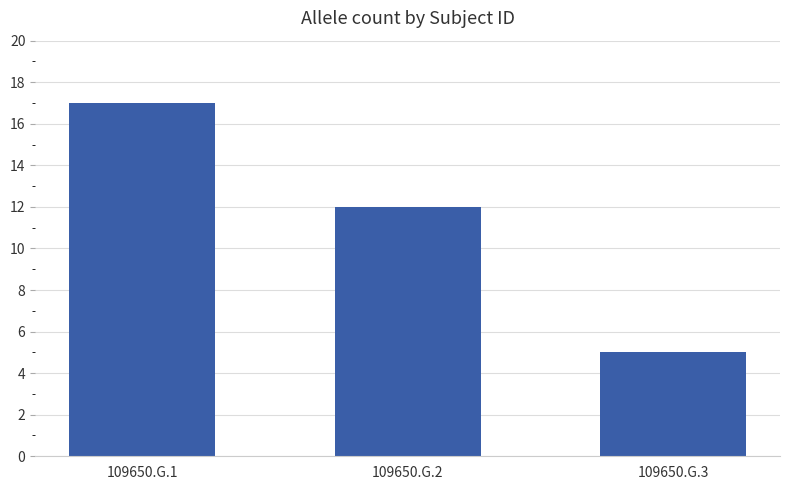

What is the difference between the values at 109650.G.3 and 109650.G.2?

7